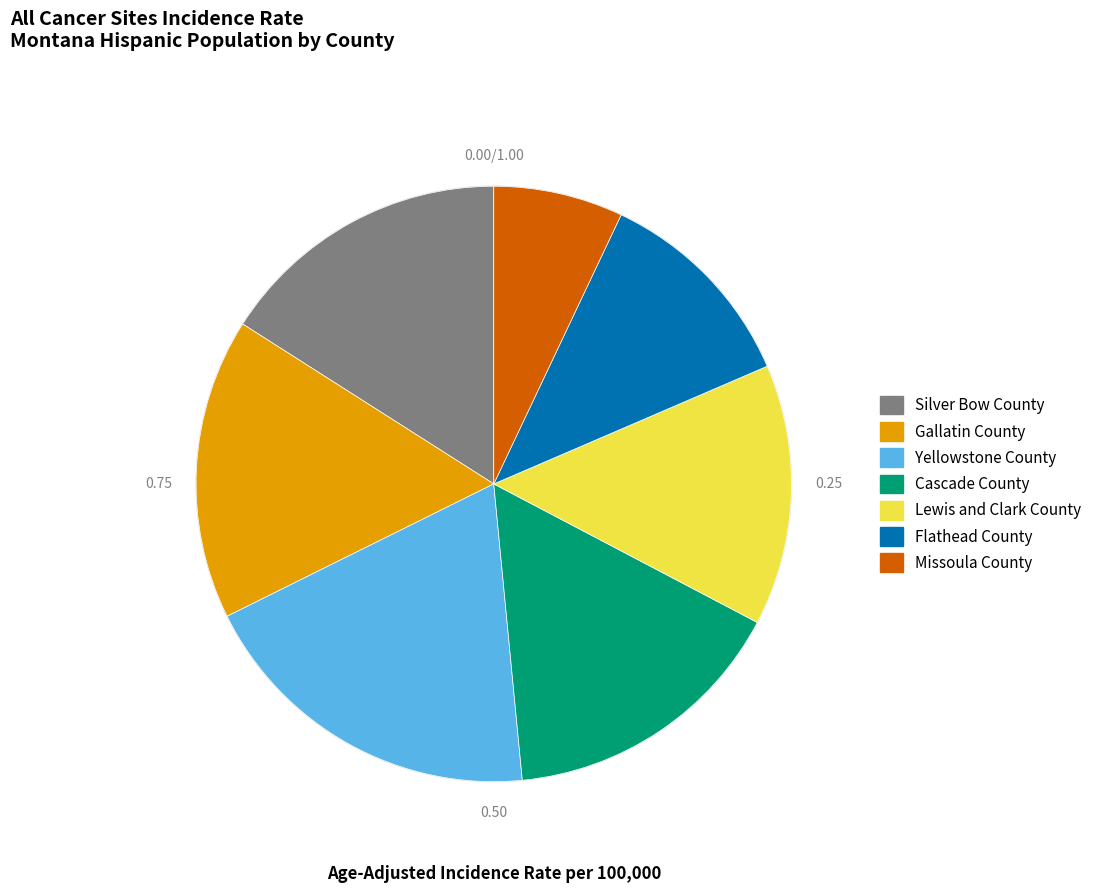

What is the ratio of the value at Silver Bow County to the value at Cascade County?

1.0